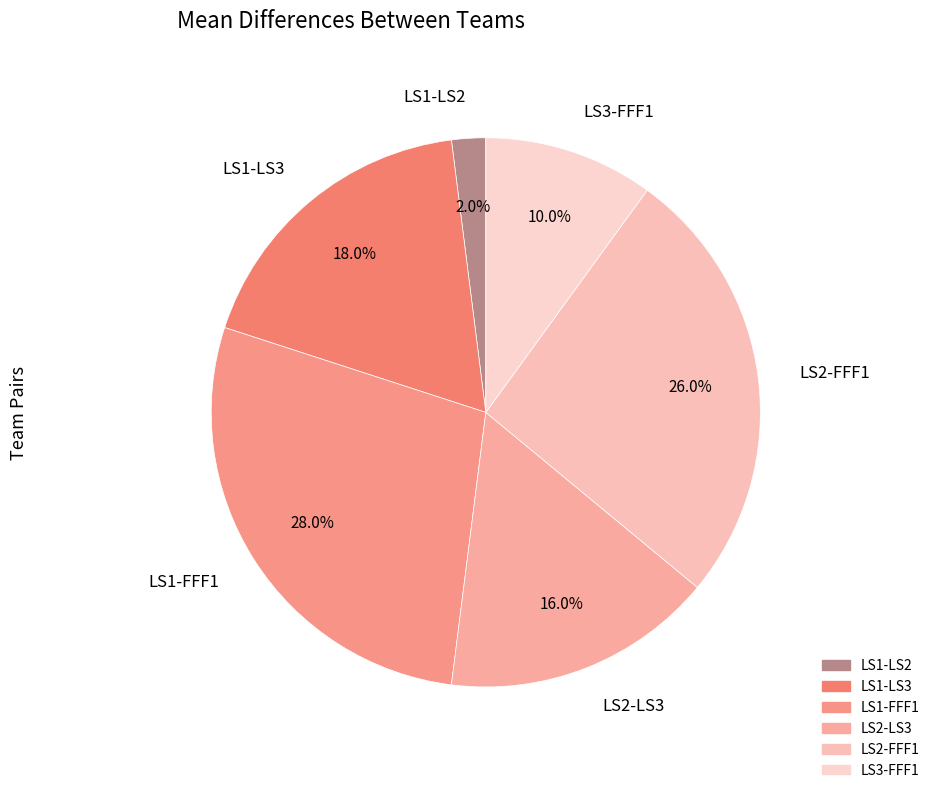

How many segments does this pie chart have?

6